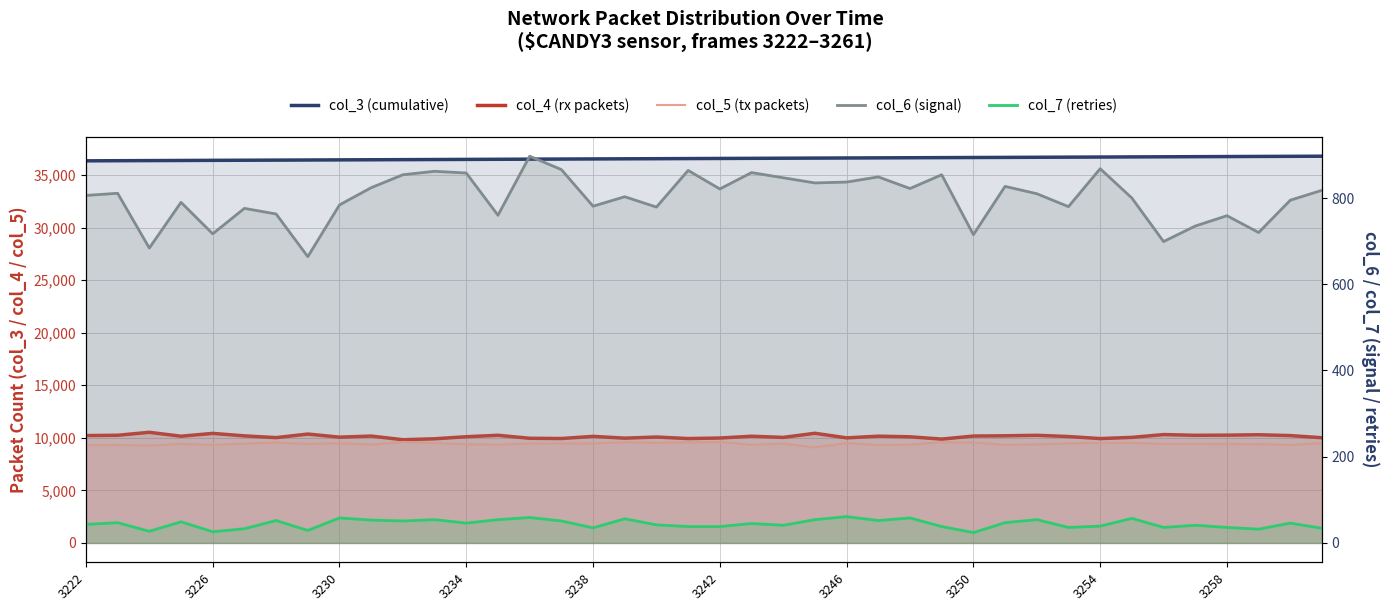

True or false: col_4 (rx packets) has more than 1 interior local peaks.

True